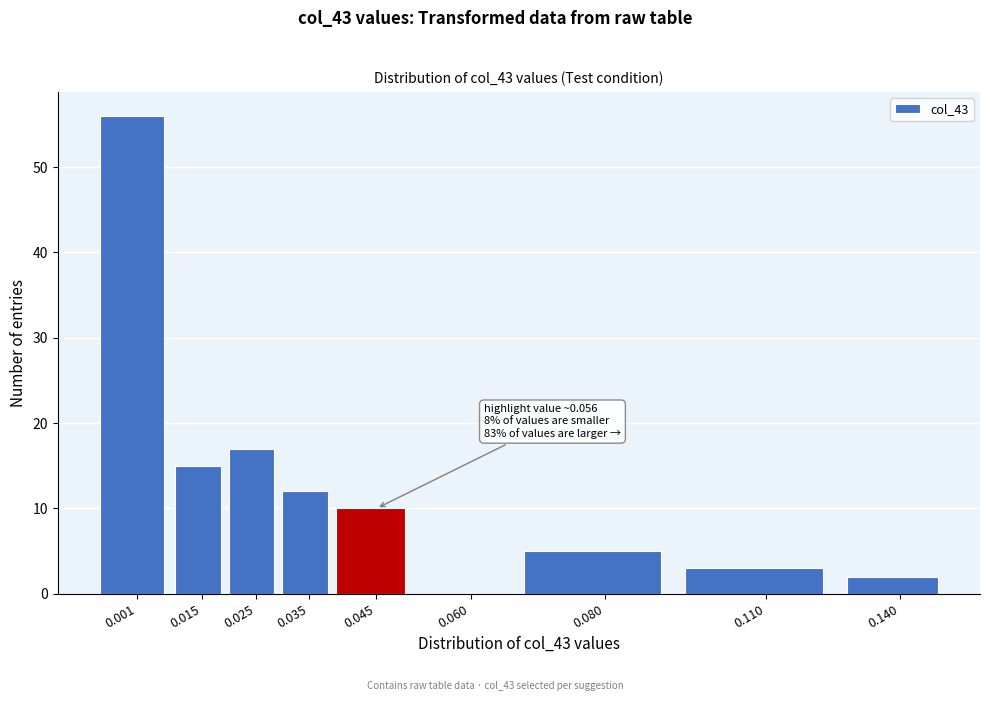

Reading left to right, extract all data points from this chart.

0.001=56	0.015=15	0.025=17	0.035=12	0.045=10	0.060=0	0.080=5	0.110=3	0.140=2